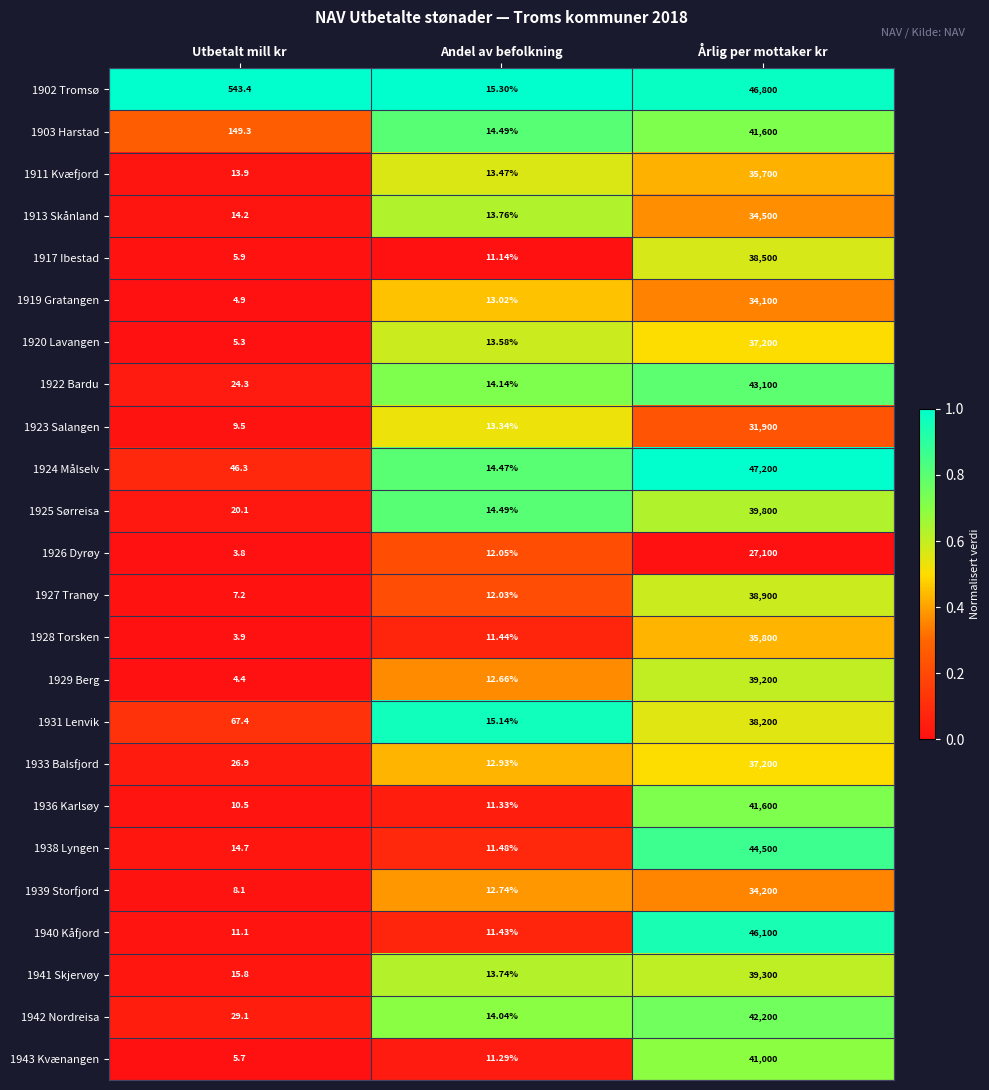

At which label does 1936 Karlsøy first exceed 11?

Andel av befolkning